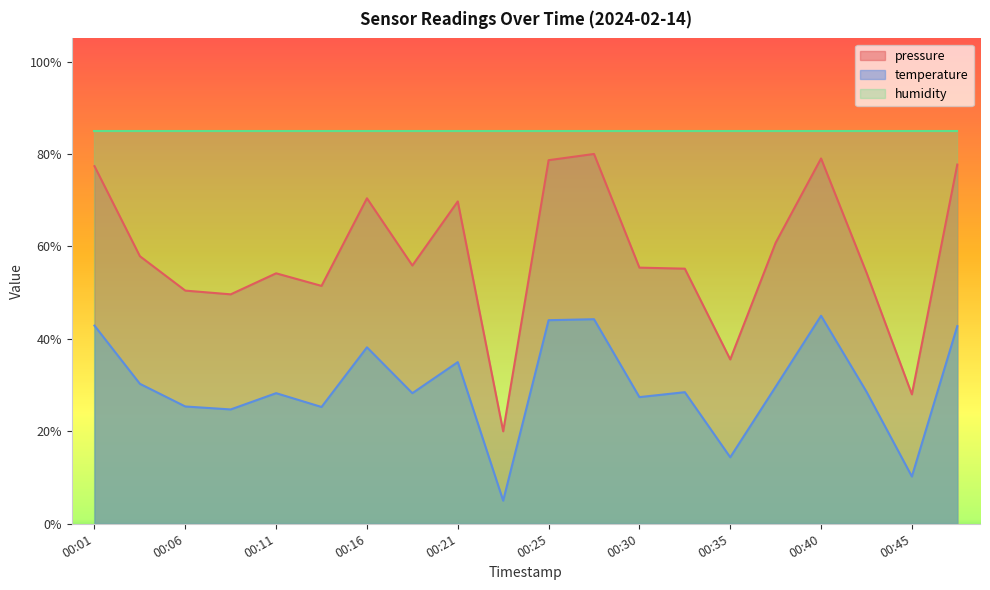

At 00:06, list the series in order from largest to smallest.

humidity, pressure, temperature